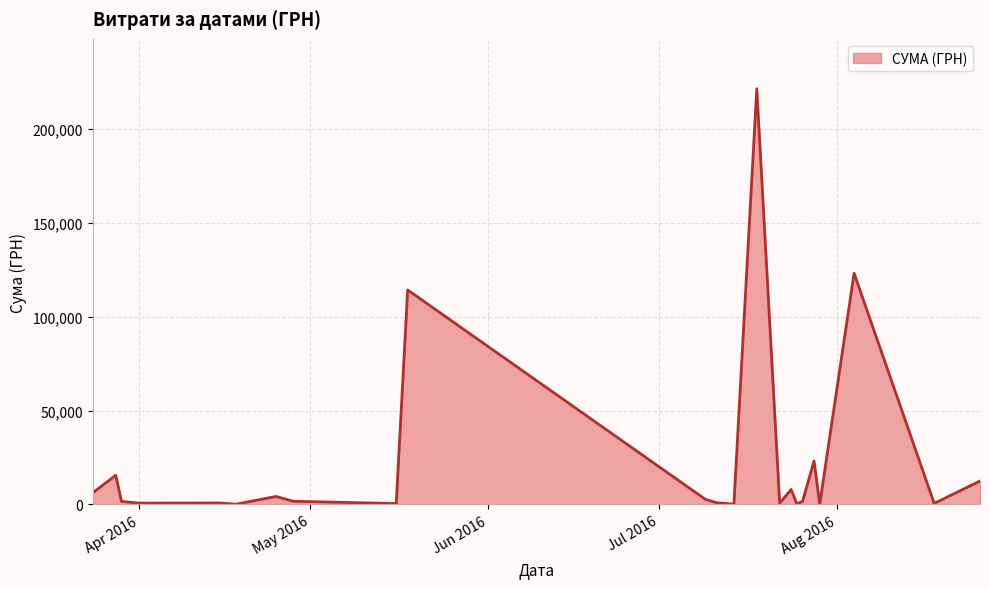

What is the average value?

23498.6